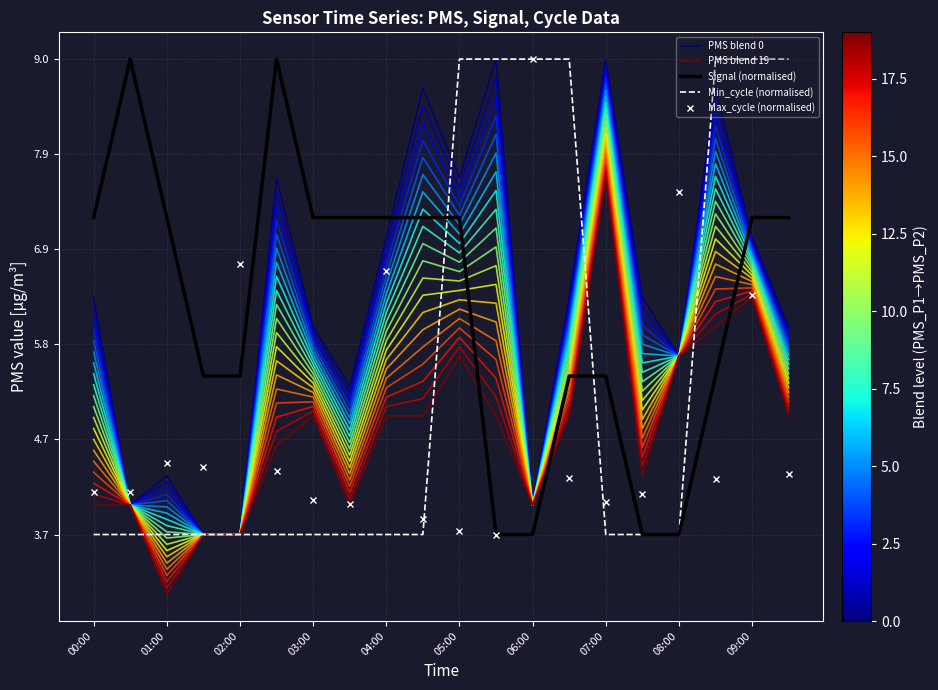

At how many categories does at least one series exceed 7?

17